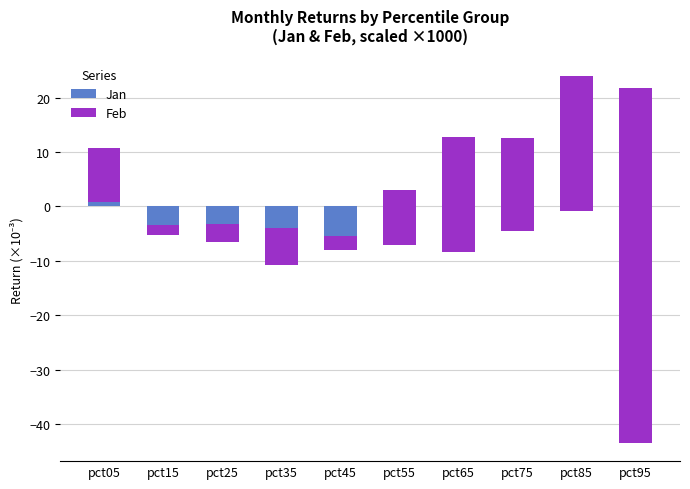

What is the minimum value shown in the chart?

-65.2